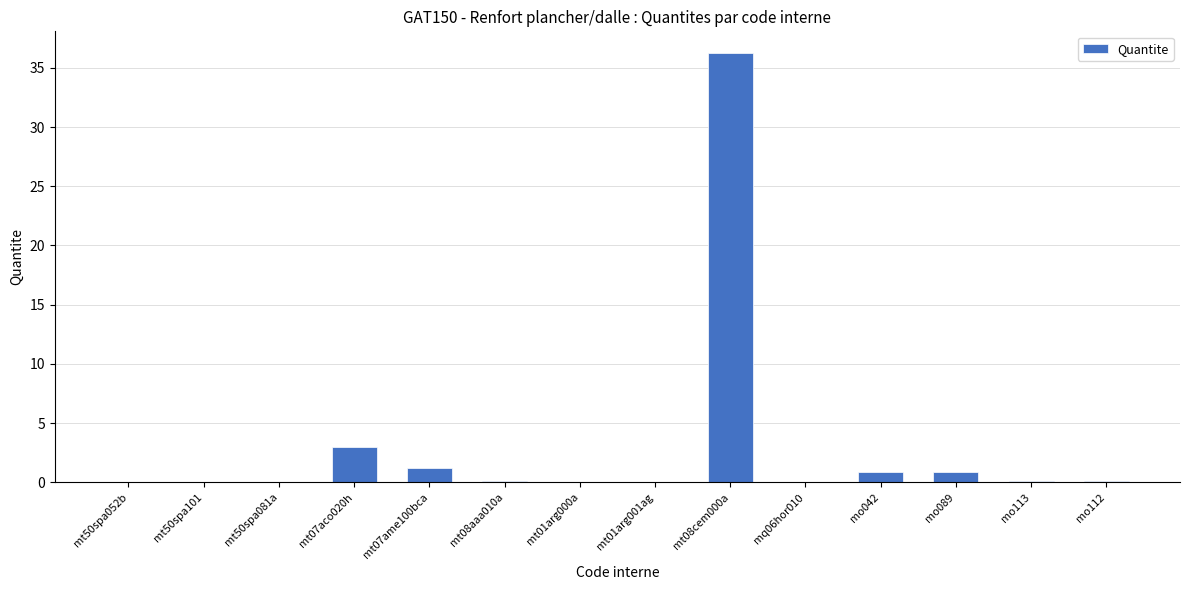

What is the approximate value at mo113?

0.1